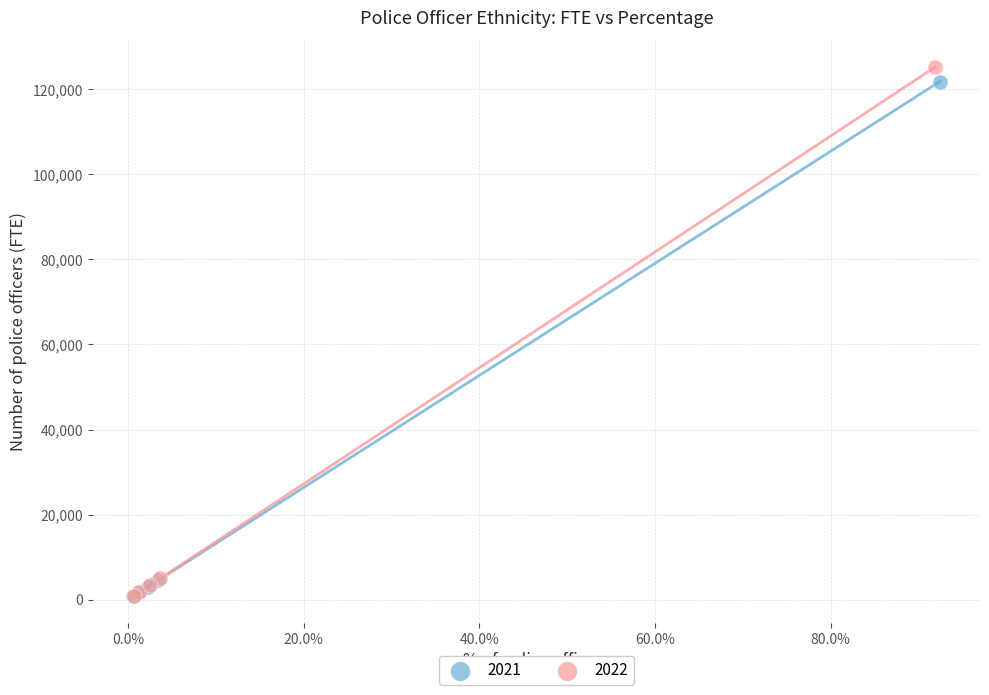

Which series has the widest spread of Y values?

2022